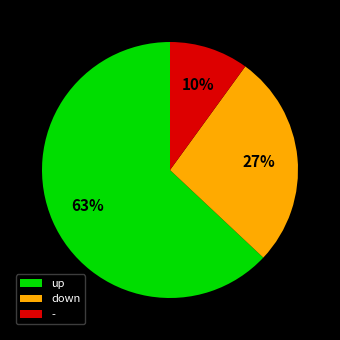

Combined, do - and up account for over 50%?

Yes